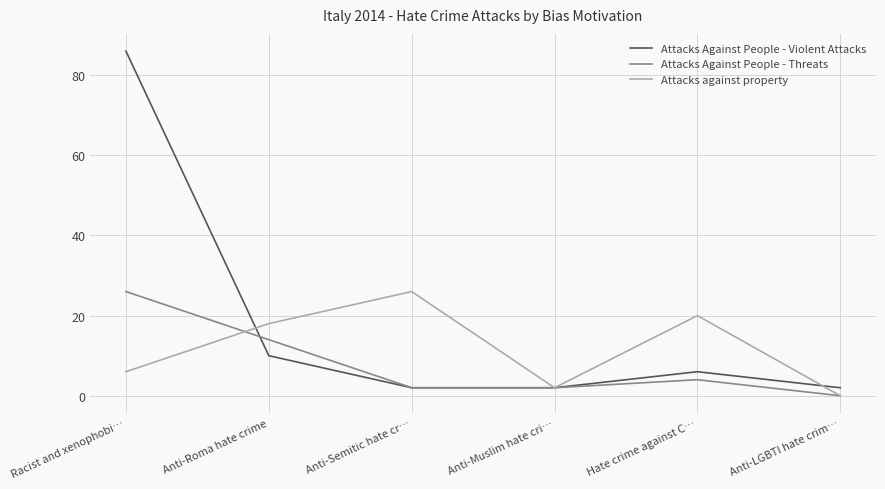

Rank the series at Racist and xenophobi… from highest to lowest value.

Attacks Against People - Violent Attacks, Attacks Against People - Threats, Attacks against property